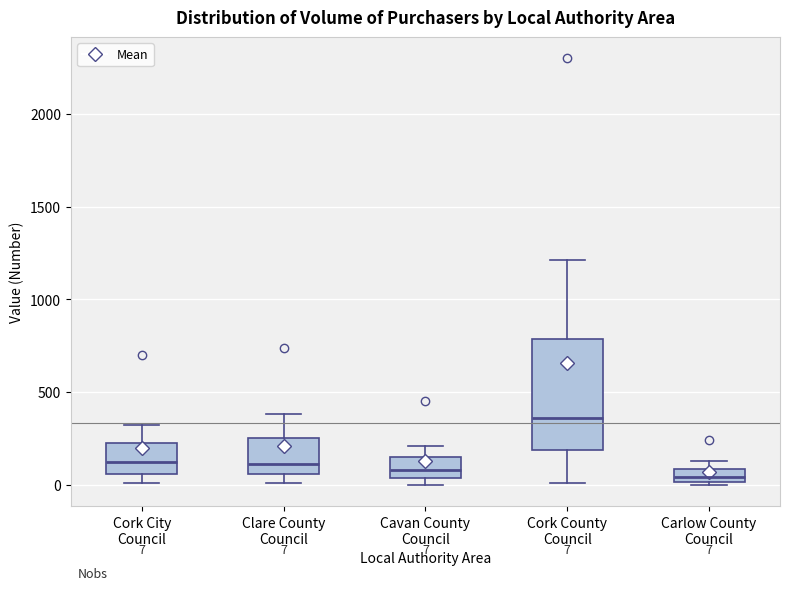

Comparing the boxes themselves (not the whiskers), which one is the tallest?

Cork County Council